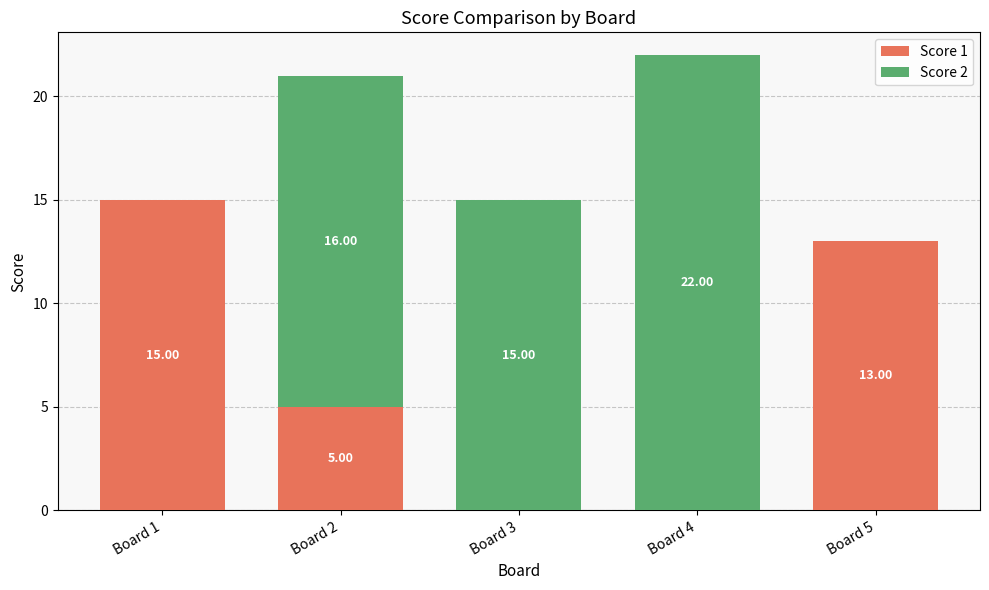

What is the total value across all series at Board 3?

15